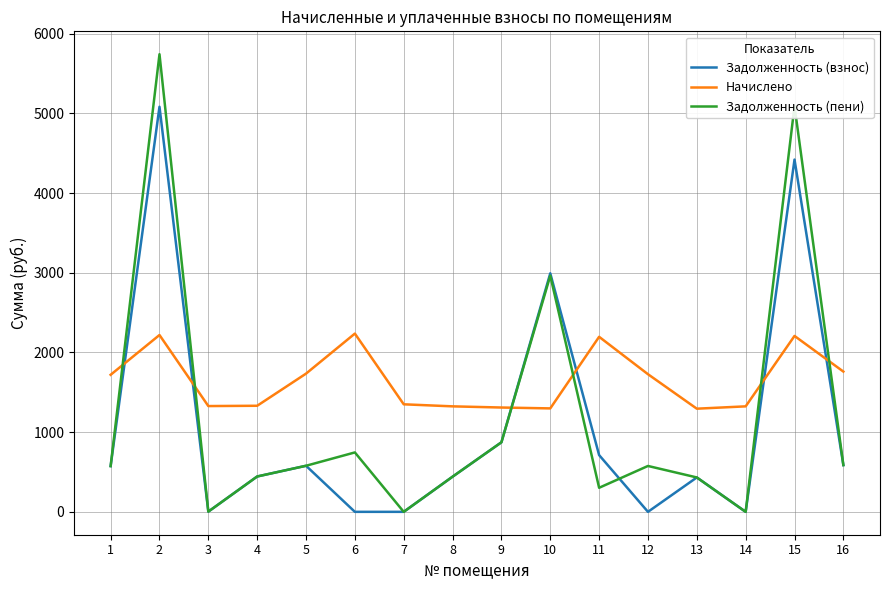

What is the sum of all Начислено values?

26351.6